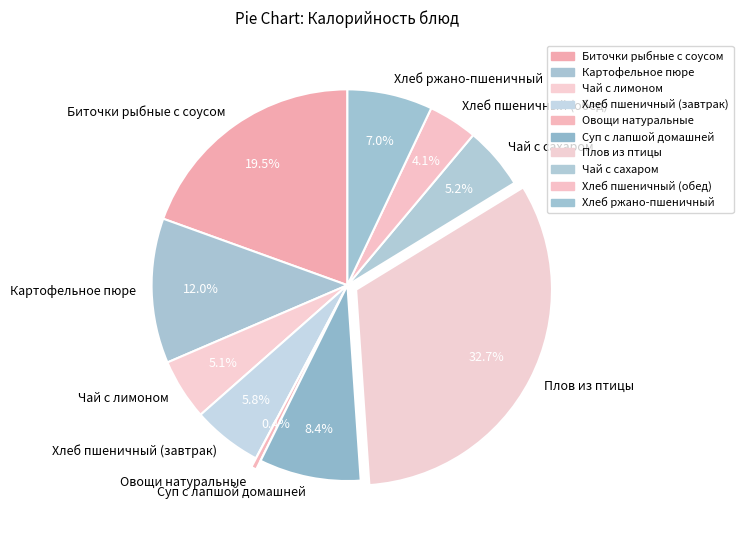

What percentage is the Плов из птицы slice, to the nearest percent?

33%